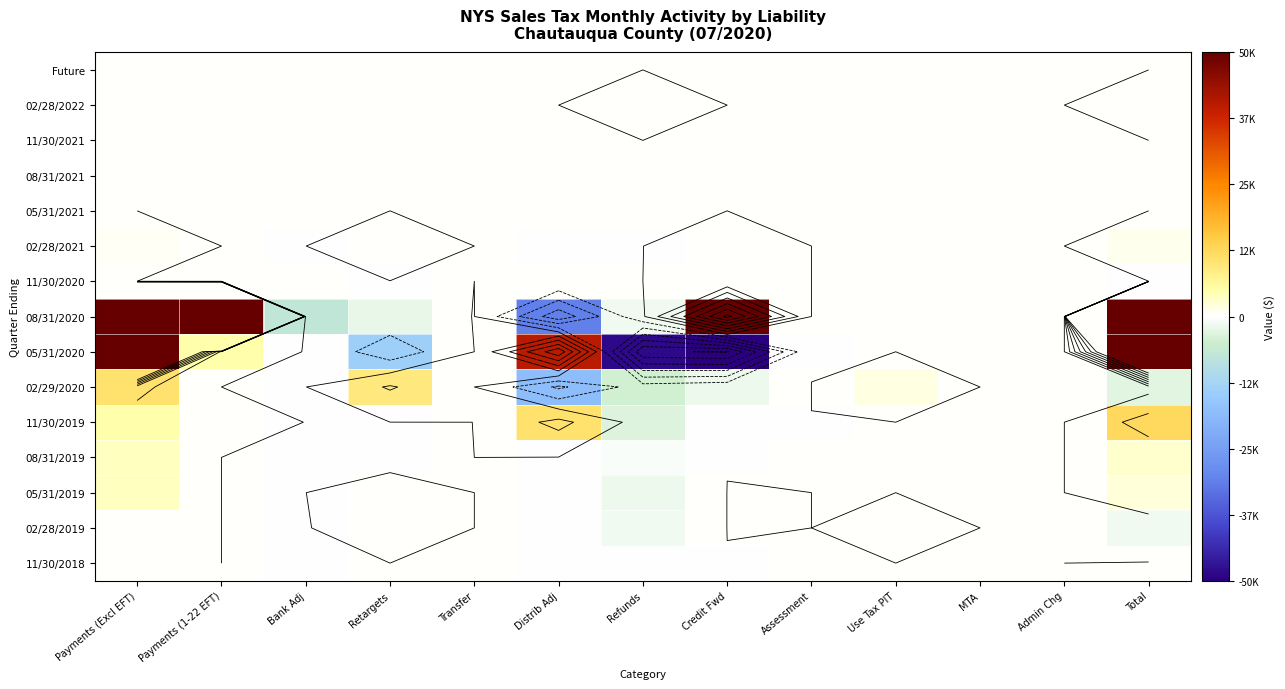

True or false: 11/30/2018 has a value of -93.5 at MTA.

False